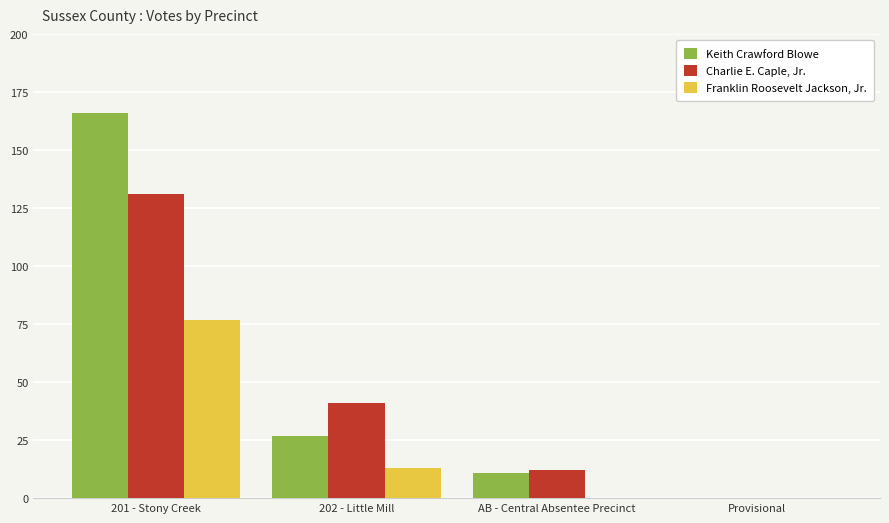

Which series changed the most between 201 - Stony Creek and Provisional?

Keith Crawford Blowe